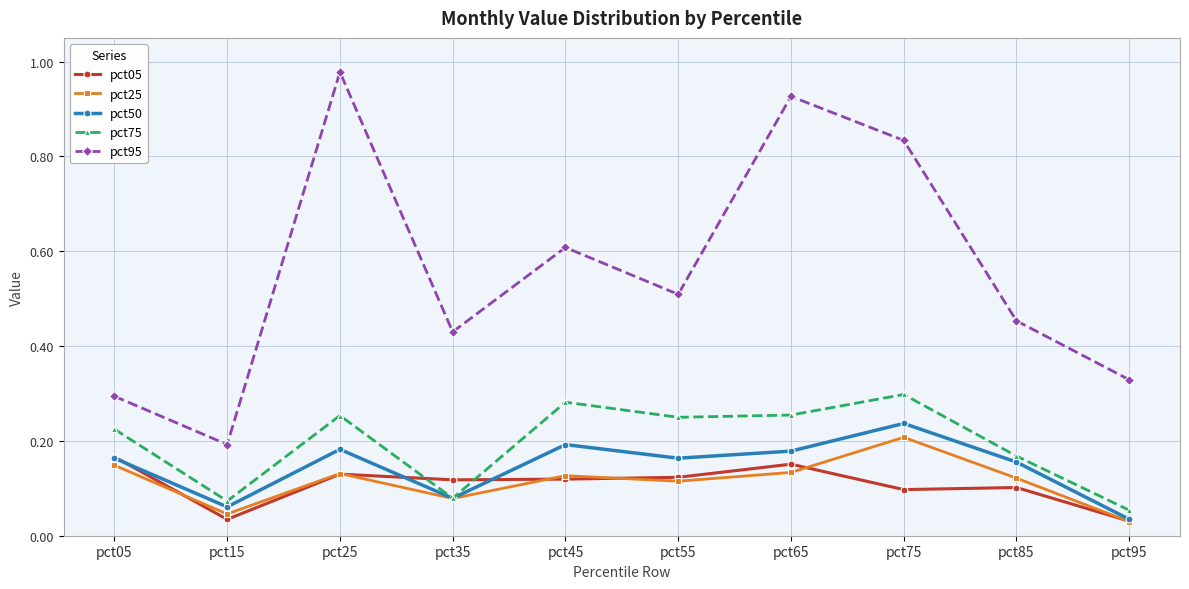

Which category has the highest value in the pct95 series?

pct25